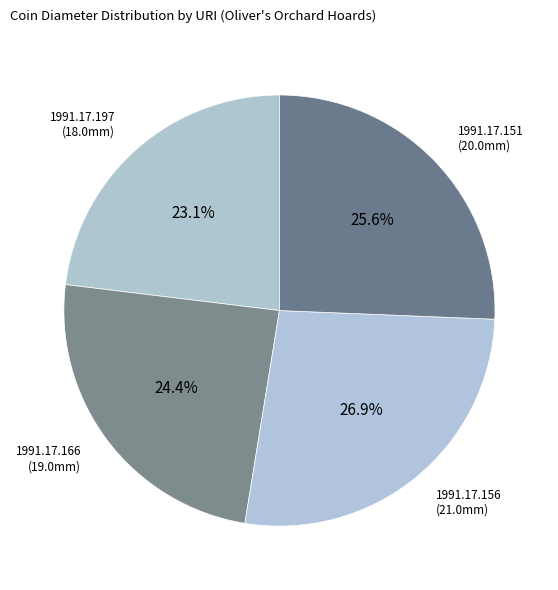

To the nearest percent, what is the average slice percentage?

25%